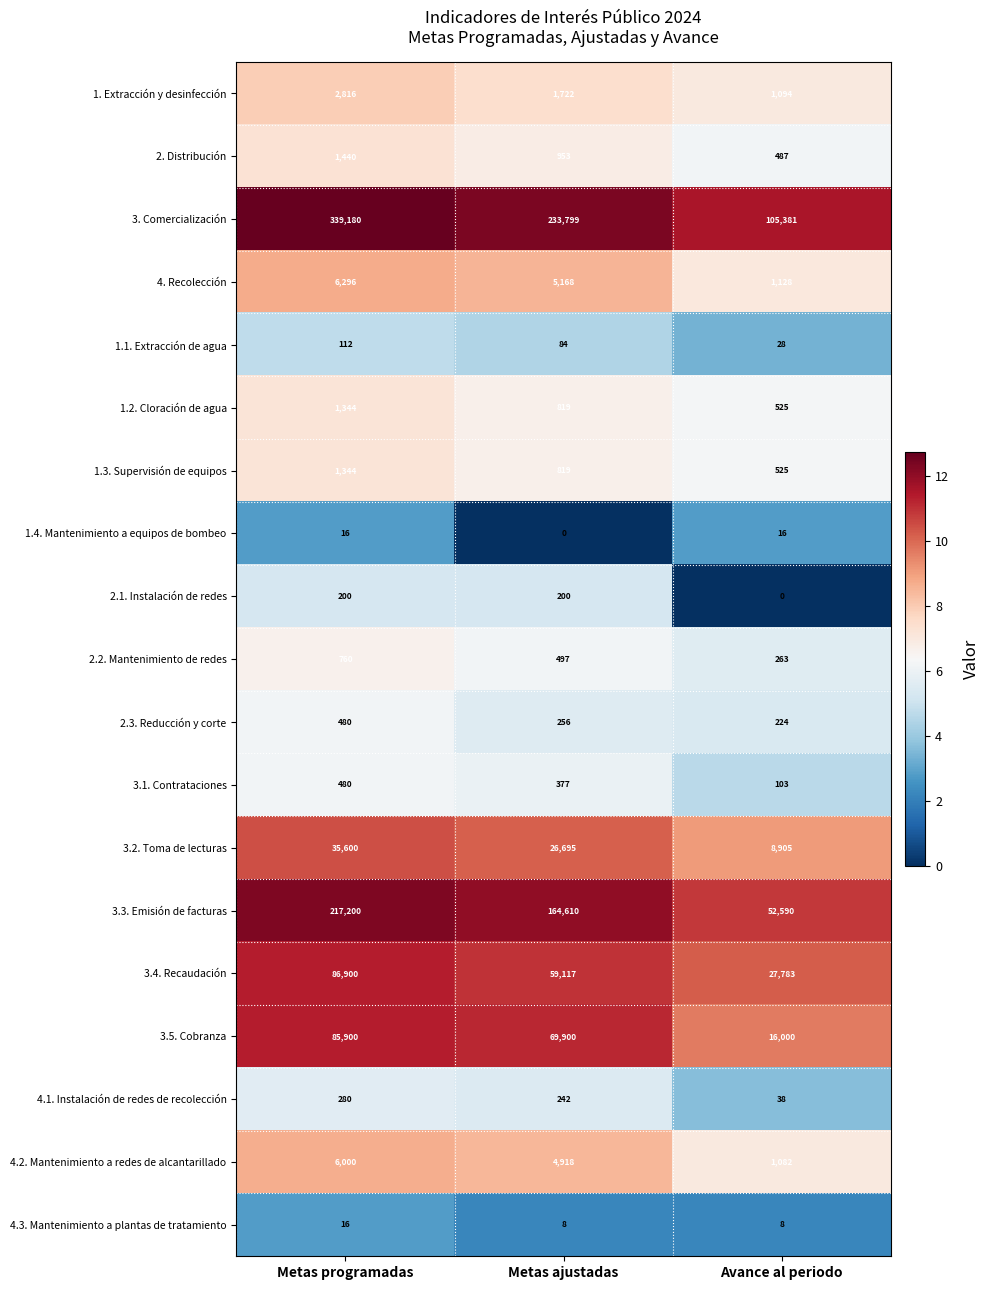

Which series has the largest total across all categories?

3. Comercialización